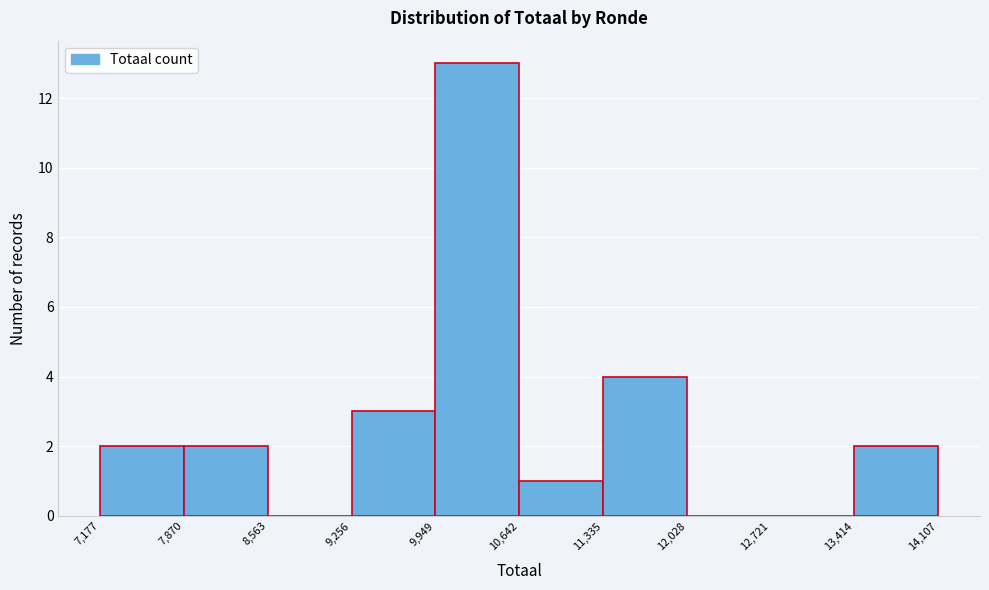

What is the height of the bar covering 9,256 to 9,949 on the x-axis? The values are not printed on the chart, so give them approximately, as read against the axis.

3